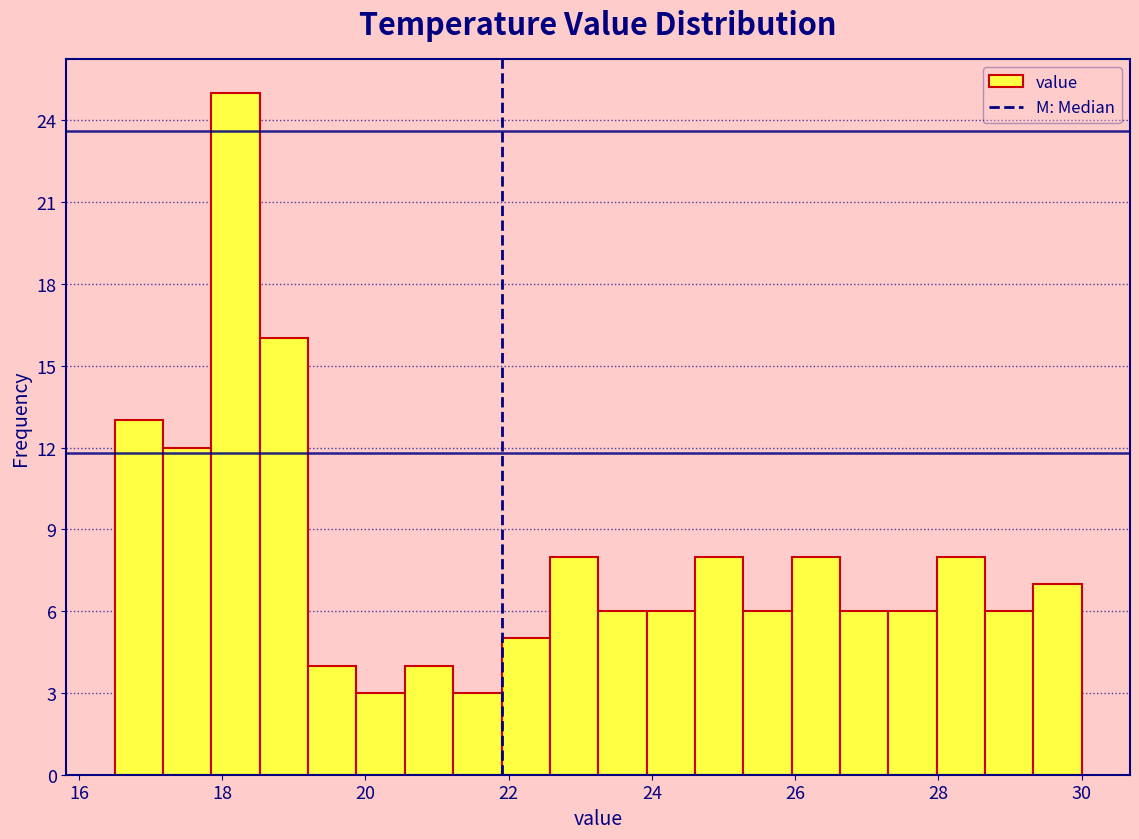

Read against the x-axis, roughly where is the centre of the tallest bar?

18.2